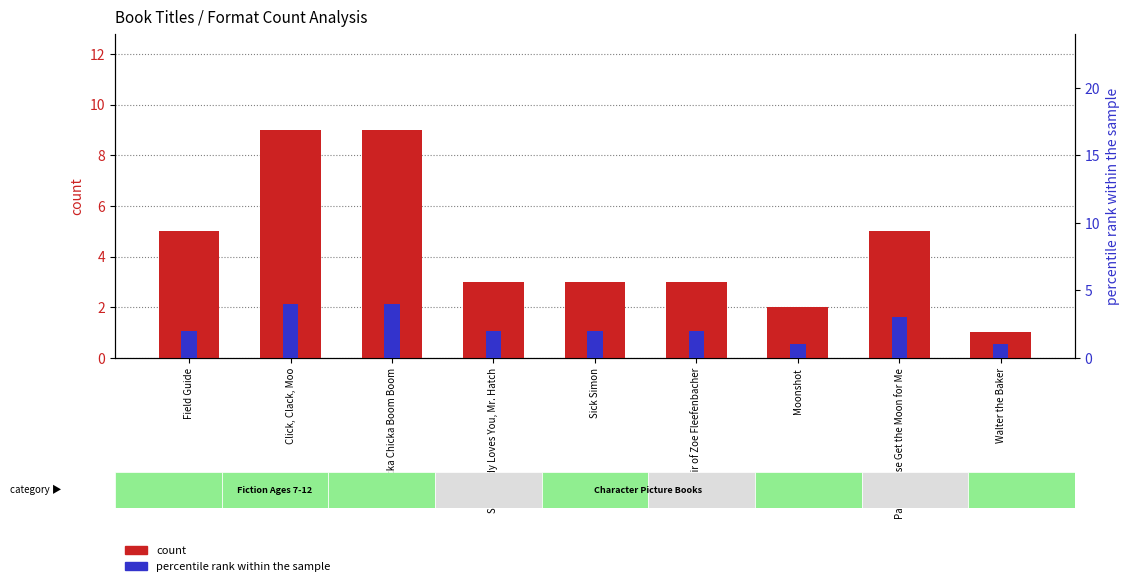

Does the chart contain stacked bars?

No